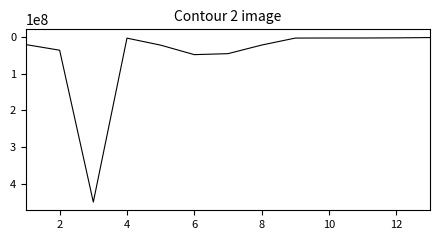

What is the maximum value shown in the chart?

450731722